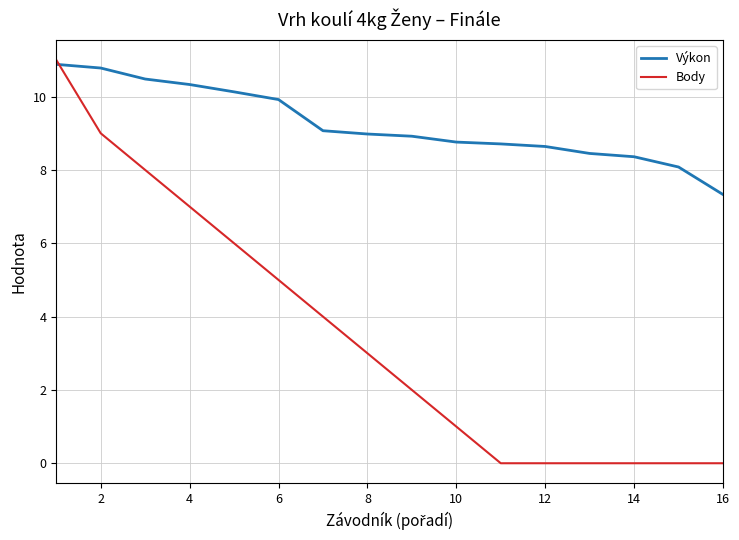

Rank the series by their average value, from highest to lowest.

Výkon, Body